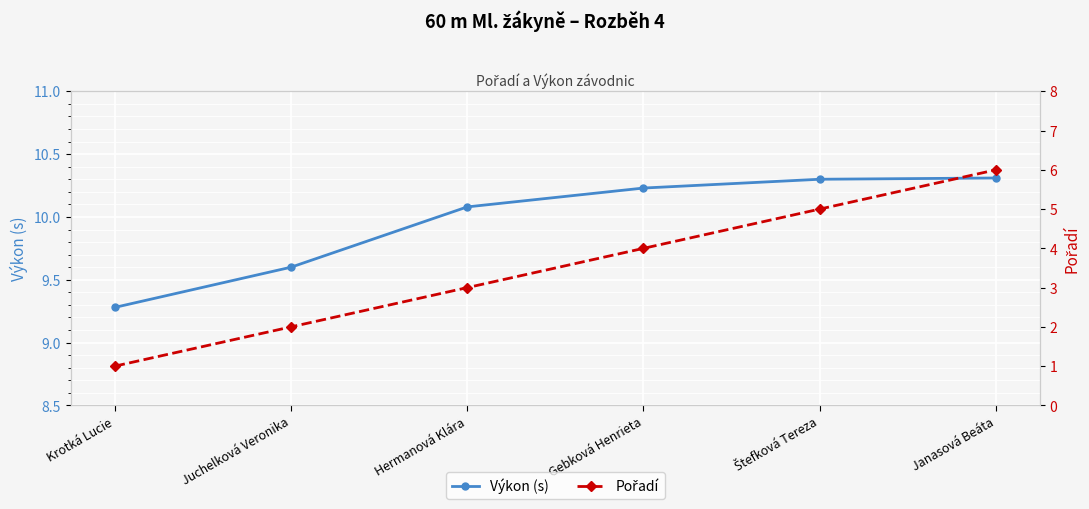

The value of Pořadí at Juchelková Veronika is 2.6. True or false?

False